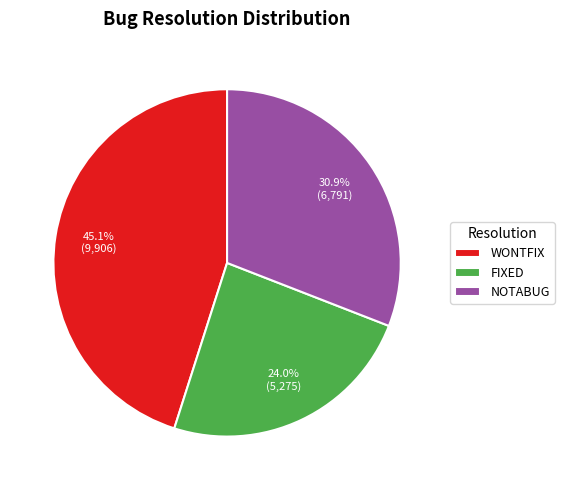

To the nearest percent, what percentage of the pie is NOTABUG?

31%